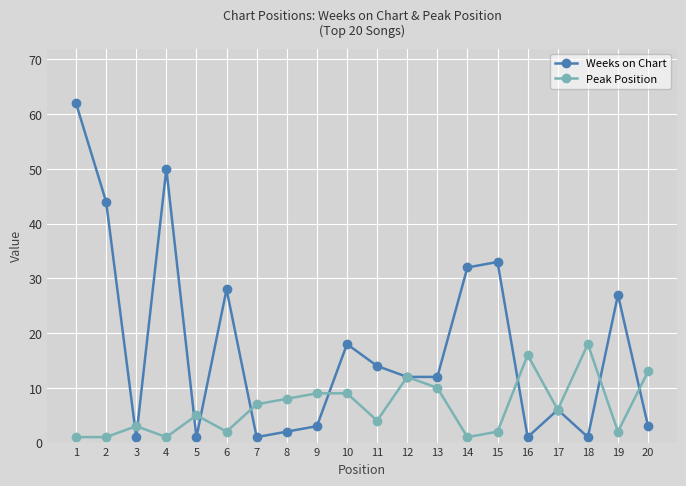

Which series changed the most between 4 and 19?

Weeks on Chart